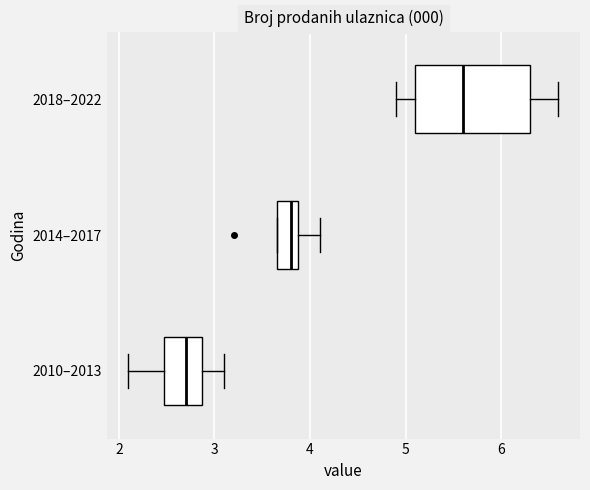

Which box is the widest, from its left edge to its right edge?

2018–2022